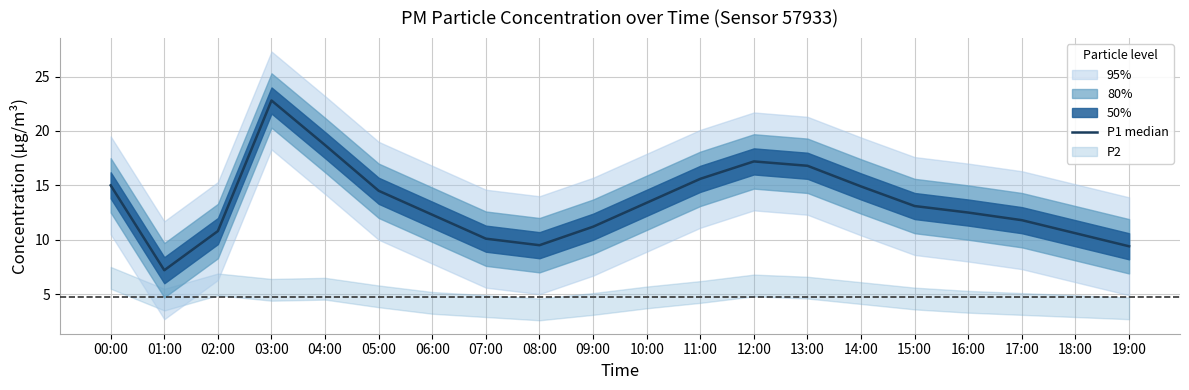

How many data points are above 13?

10